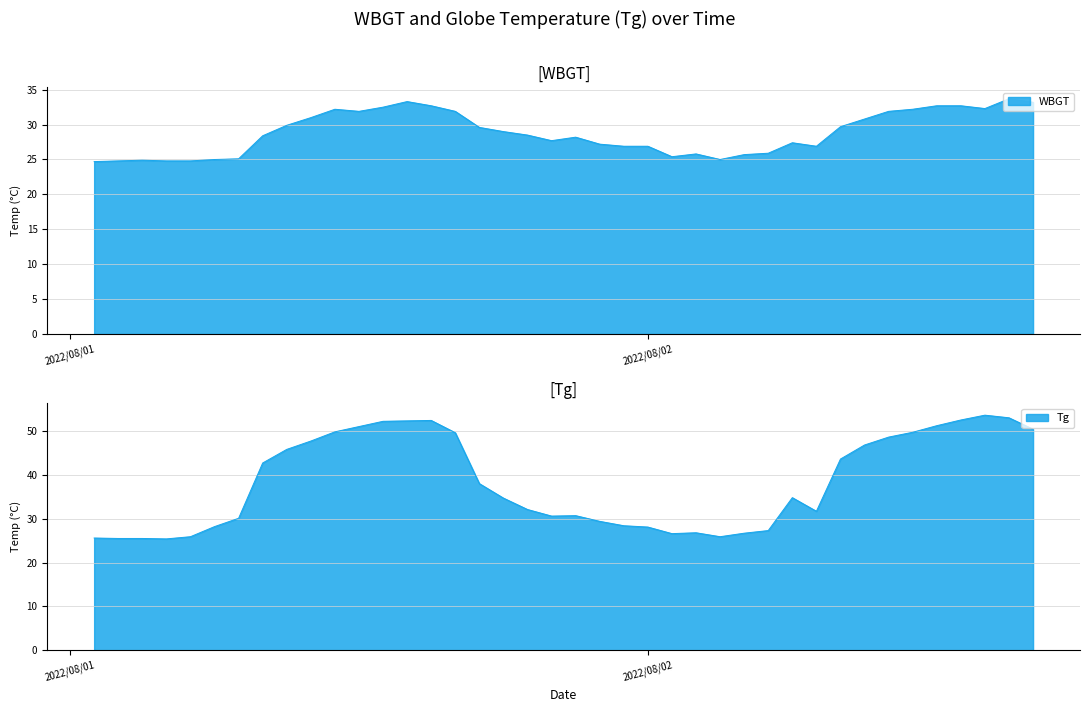

Where is the first local maximum for Tg?

2022/8/1 15:00